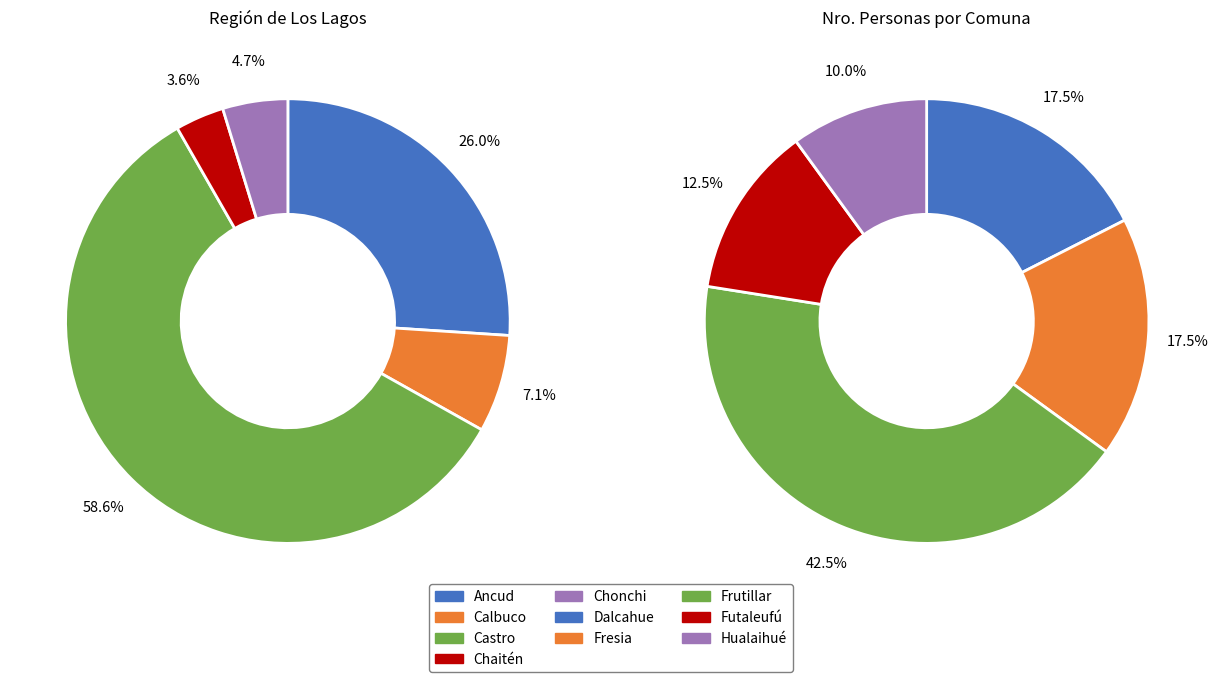

What is the largest slice in the pie chart?

Castro